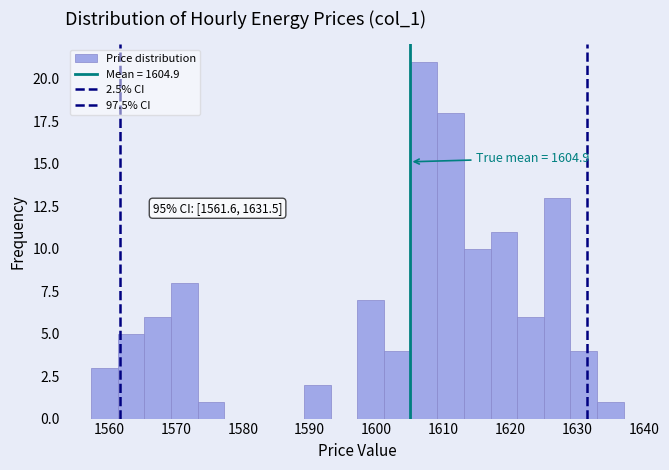

Around what value on the x-axis is the tallest bar? Give the approximate position of its centre, as read against the axis.

1607